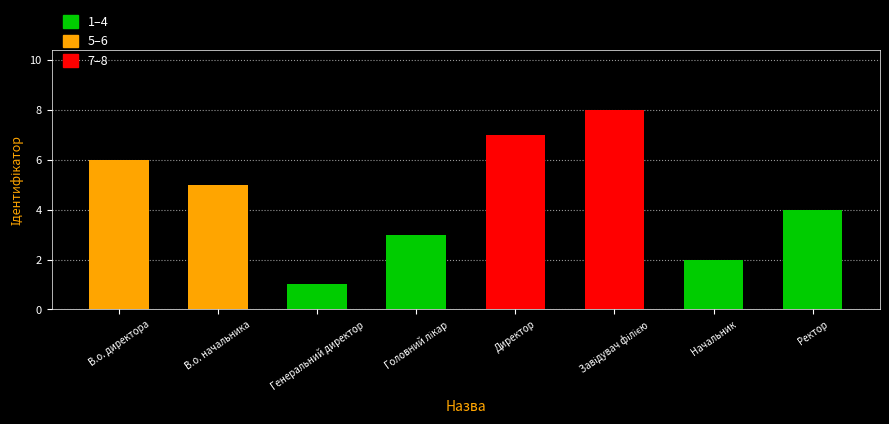

What is the difference between the maximum and second lowest values?

6